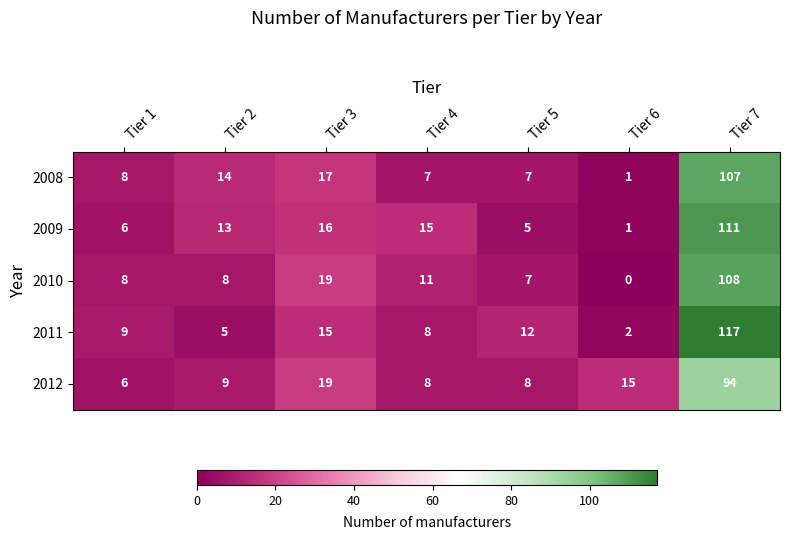

Read the 2008 value at Tier 2.

14